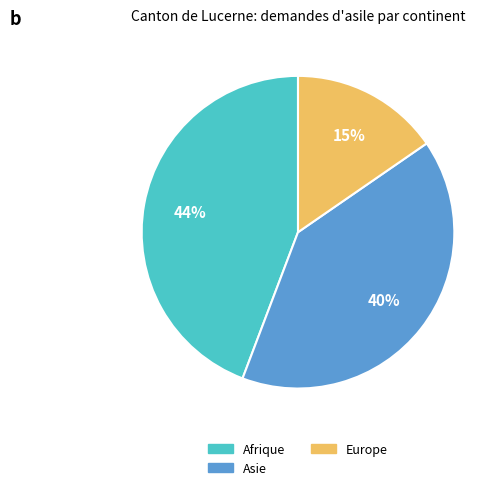

Is there a majority slice in this chart?

No